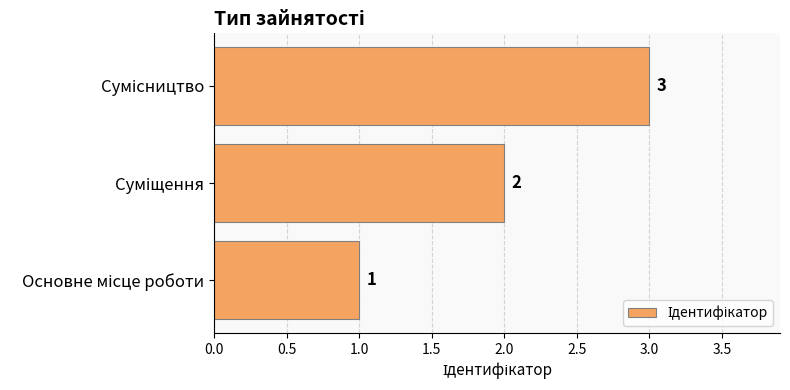

How many values are between 1 and 3?

3